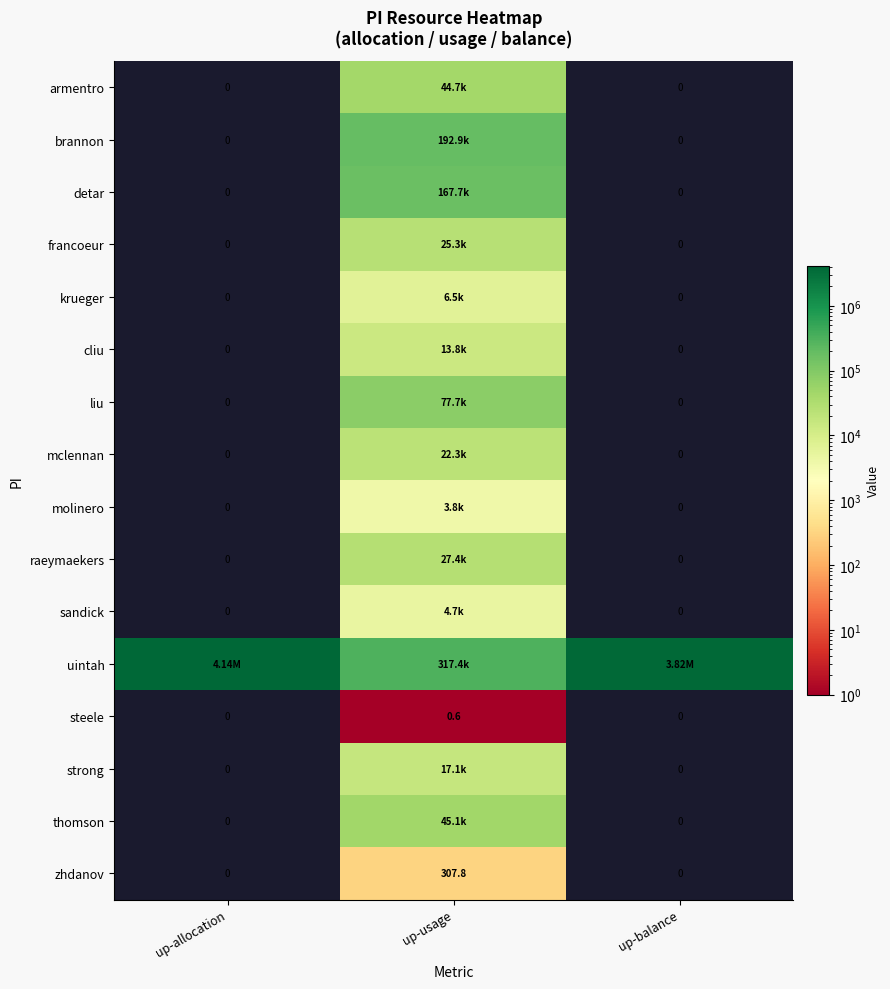

What is the difference between the molinero values at up-allocation and up-usage?

3776.7